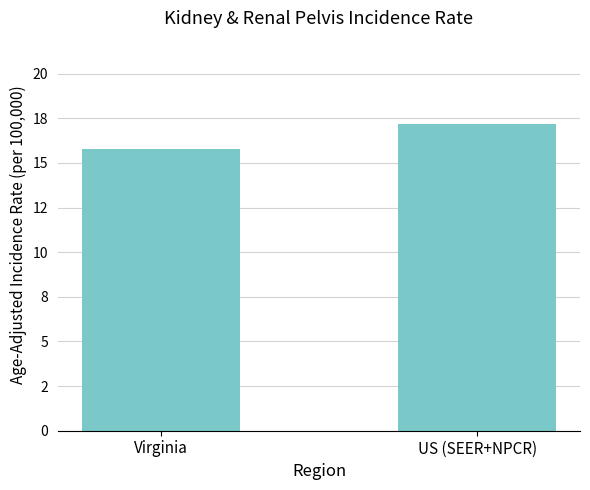

Does the chart contain any negative values?

No